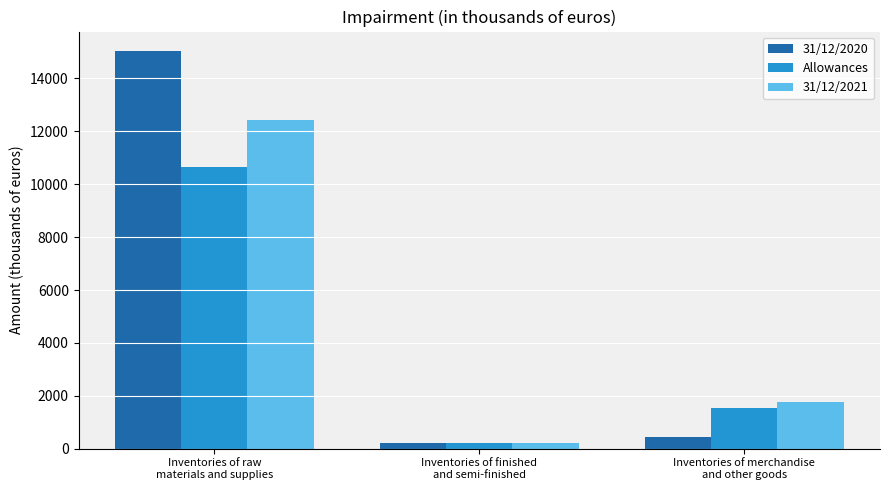

What is the difference between the highest and lowest values at Inventories of merchandise
and other goods?

1314